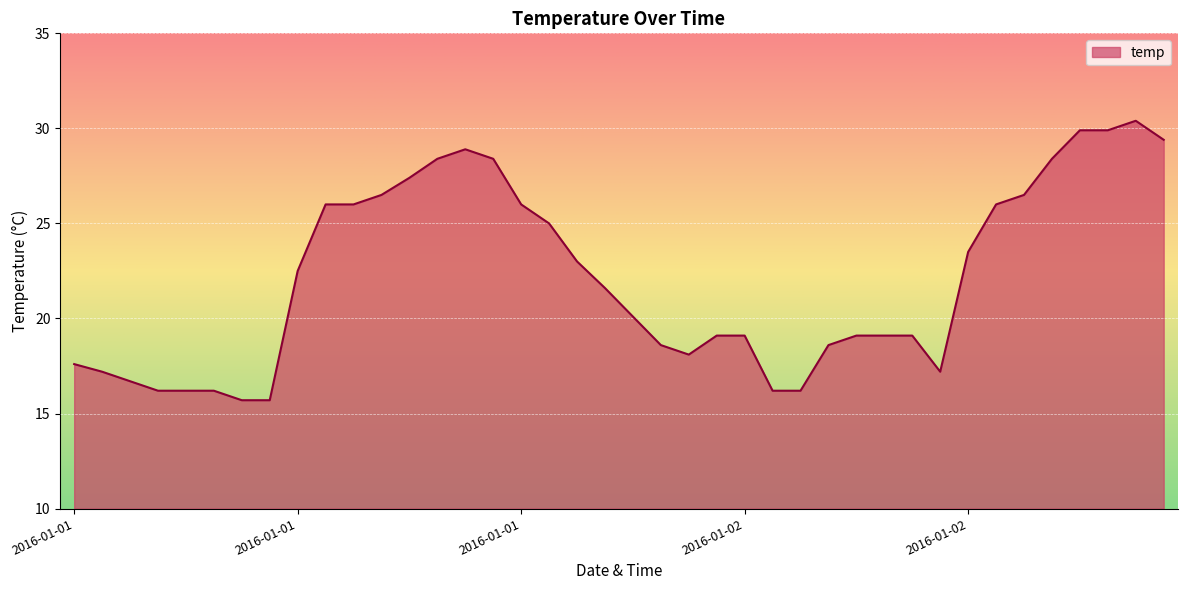

What is the difference between the maximum and minimum values?

14.7